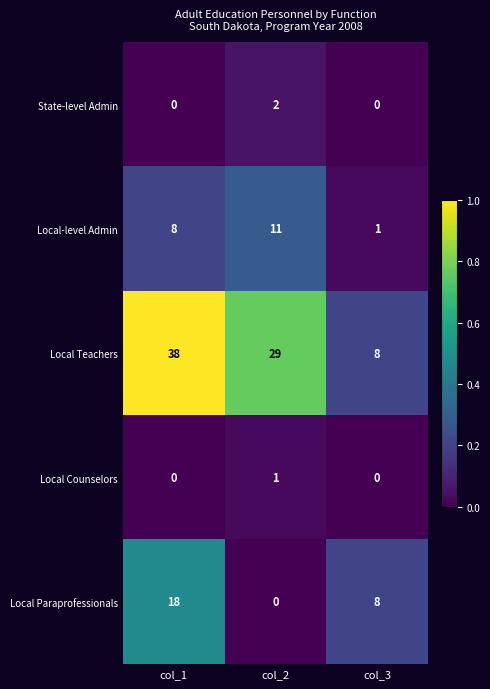

Reading right to left, extract all data points from this chart.

State-level Admin: col_3=0	col_2=2	col_1=0
Local-level Admin: col_3=1	col_2=11	col_1=8
Local Teachers: col_3=8	col_2=29	col_1=38
Local Counselors: col_3=0	col_2=1	col_1=0
Local Paraprofessionals: col_3=8	col_2=0	col_1=18